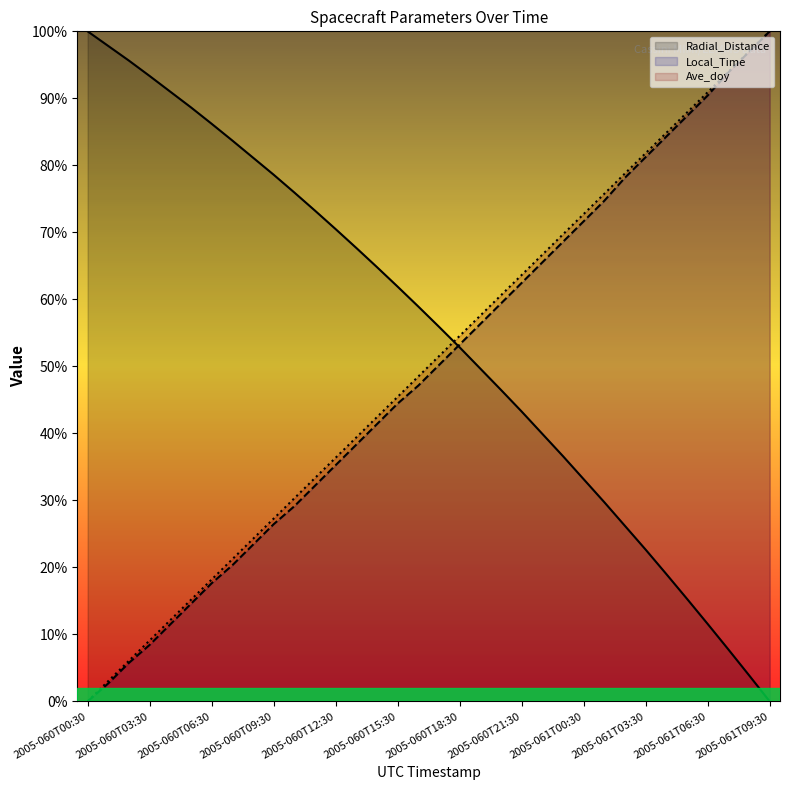

Reading right to left, what are all the values shown in this chart?

Radial_Distance: 0.0	3.9	7.8	11.6	15.3	19.0	22.6	26.2	29.7	33.2	36.6	39.9	43.3	46.5	49.7	52.8	55.9	58.9	61.9	64.8	67.7	70.5	73.2	76.0	78.6	81.2	83.7	86.2	88.7	91.0	93.3	95.6	97.8	100.0
Local_Time: 100.0	96.9	93.9	90.4	87.4	84.3	81.2	78.2	74.7	71.6	68.6	65.5	62.5	59.4	56.3	53.3	50.2	47.1	44.4	41.4	38.3	35.2	32.2	29.1	26.4	23.4	20.3	17.6	14.6	11.5	8.4	5.7	2.7	0.0
Ave_doy: 100.0	97.0	93.9	90.9	87.9	84.9	81.8	78.8	75.8	72.7	69.7	66.7	63.6	60.6	57.6	54.5	51.5	48.5	45.5	42.4	39.4	36.4	33.3	30.3	27.3	24.2	21.2	18.2	15.2	12.1	9.1	6.1	3.0	0.0